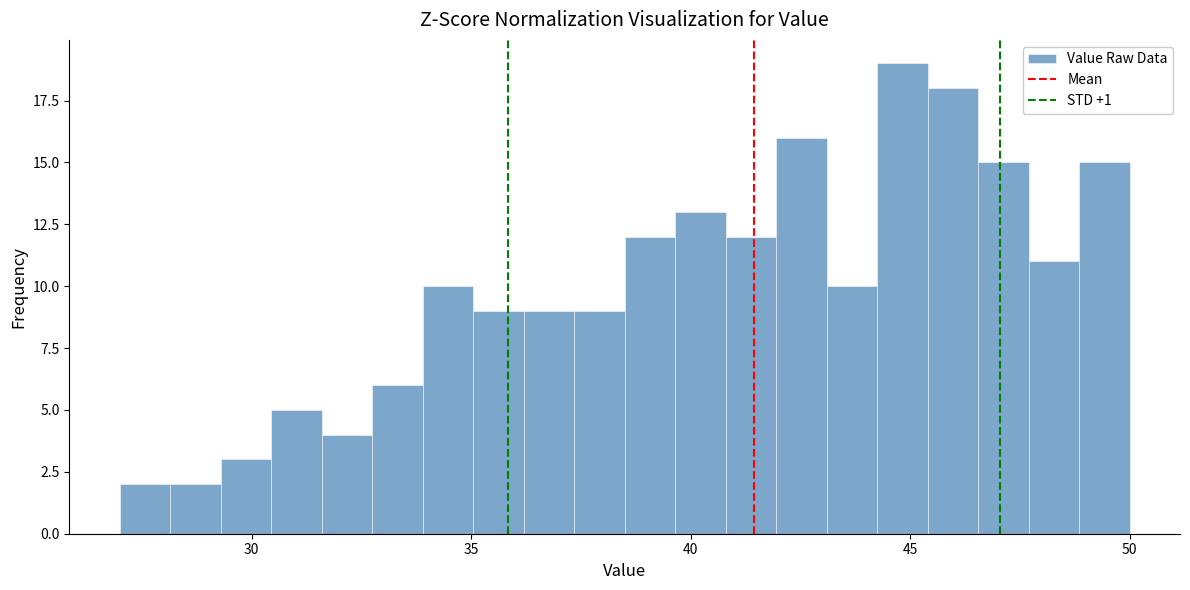

Around what value on the x-axis is the tallest bar? Give the approximate position of its centre, as read against the axis.

45.0